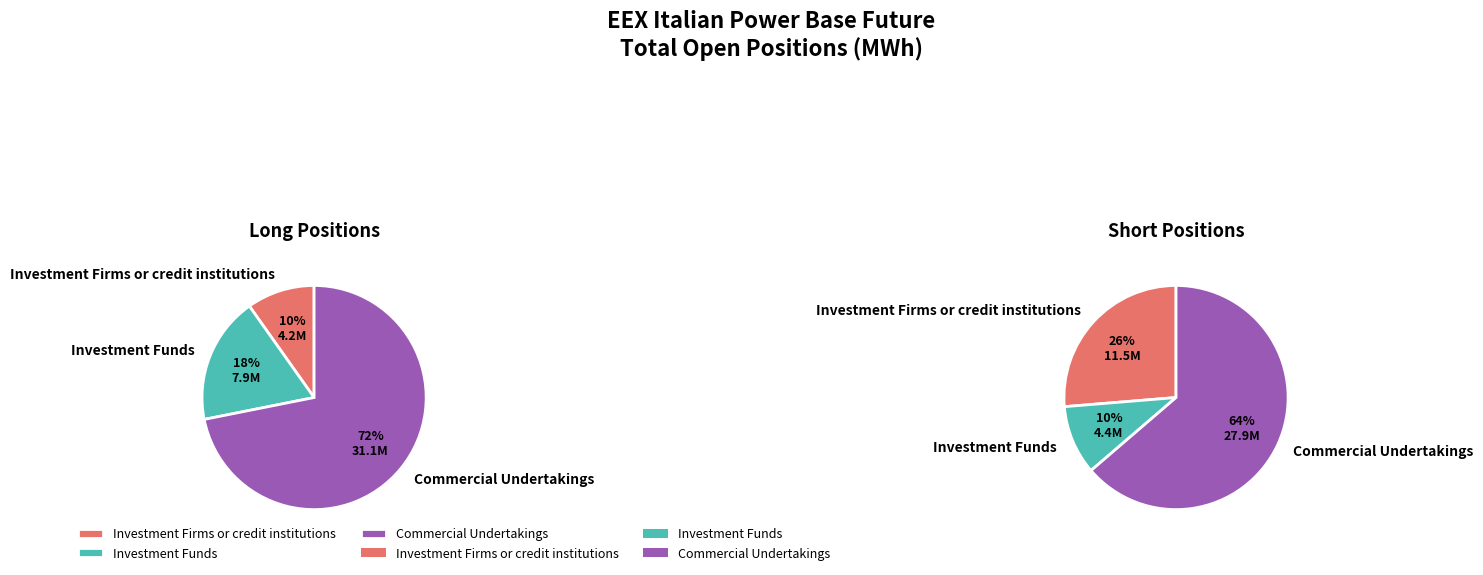

Is it true that Investment Firms or credit institutions is 16% of the pie?

False